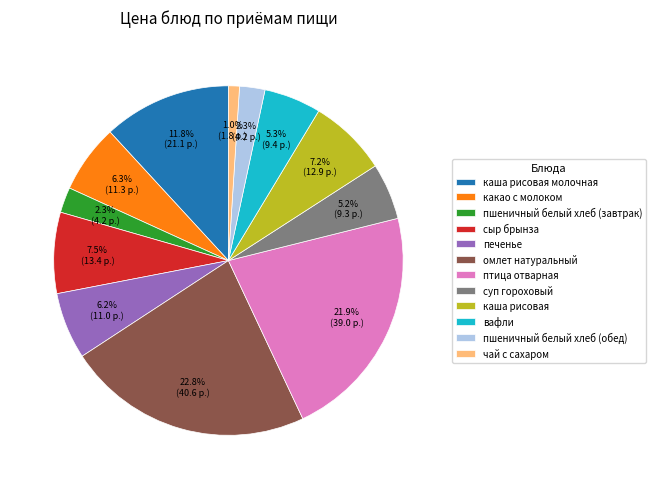

Approximately how many times larger is the value at омлет натуральный compared to какао с молоком?

3.6